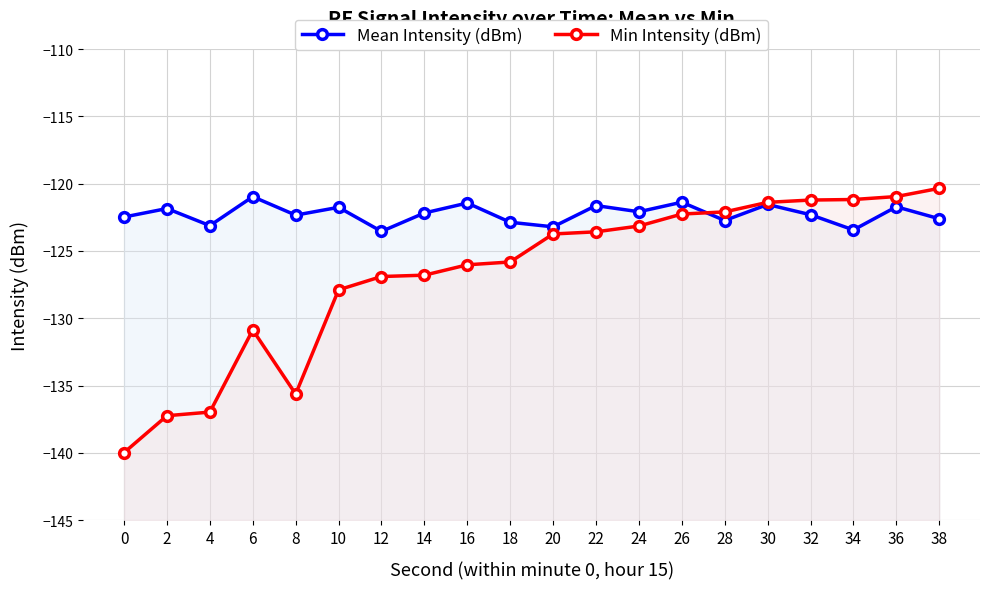

How many categories are shown in the chart?

20